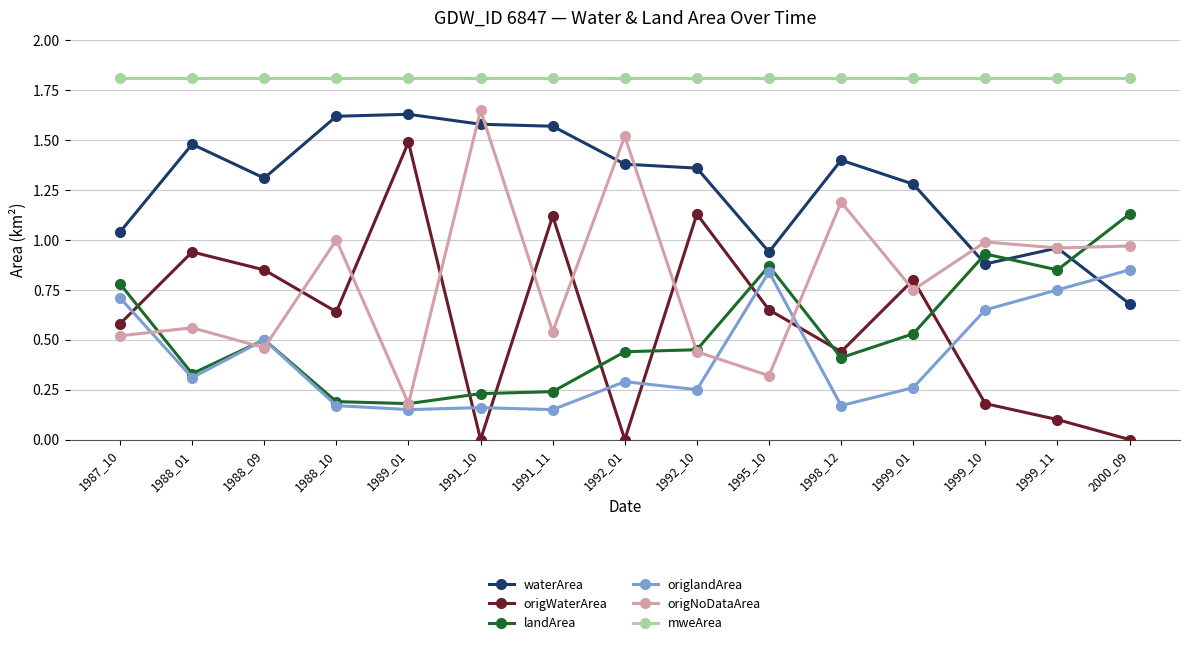

Which series has the largest total across all categories?

mweArea